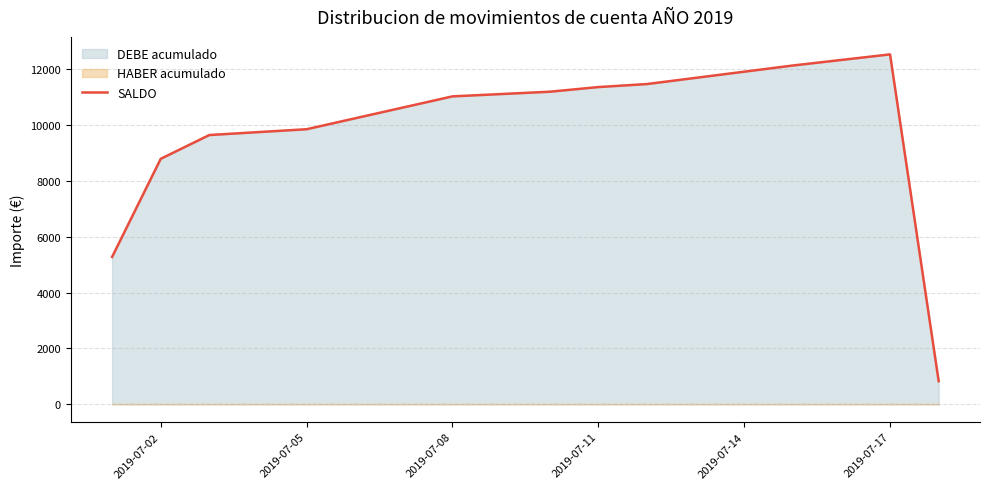

At which label does SALDO reach its peak?

2019-07-17